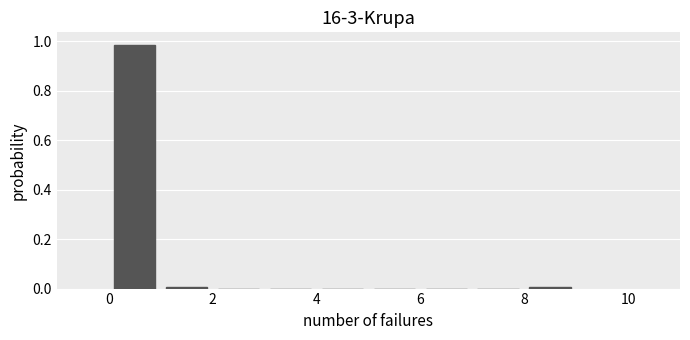

Reading left to right, list every bar in this chart as the range it spans on the x-axis followed by its height. The values are not printed on the chart, so give them approximately, as read against the axis.

0 to 1: 0.98
1 to 2: under 0.02
2 to 3: 0
3 to 4: 0
4 to 5: 0
5 to 6: 0
6 to 7: 0
7 to 8: 0
8 to 9: under 0.02